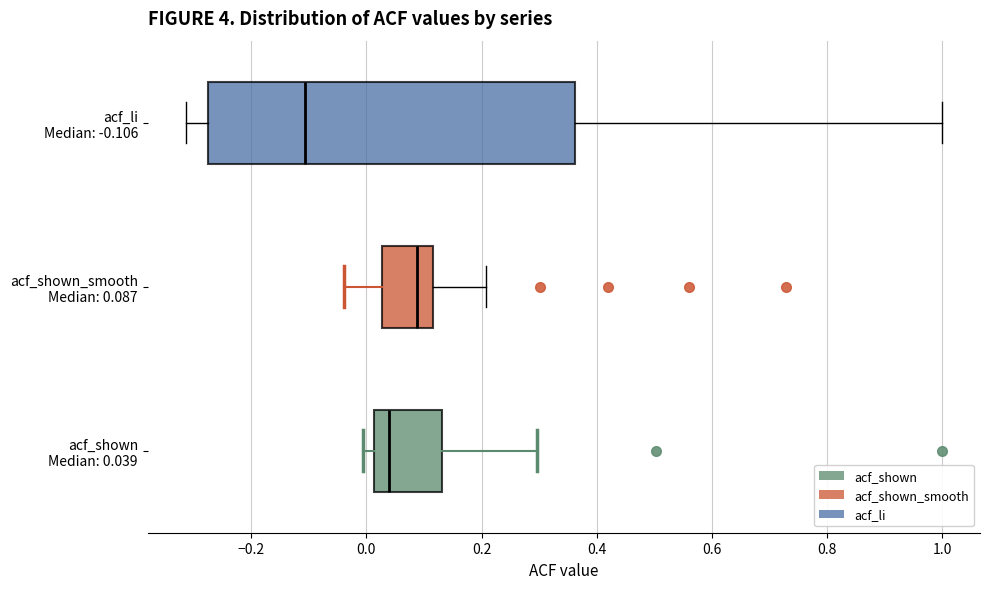

Reading bottom to top, transcribe this box plot: for each box, give where its median line is, the range the box spans, and where its two whiskers end, as read against the x-axis. The values are not printed on the chart, so give them approximately, as read against the axis.

acf_shown Median: 0.039: median 0.04, box 0.02 to 0.14, whiskers 0.00 to 0.30
acf_shown_smooth Median: 0.087: median 0.08, box 0.02 to 0.12, whiskers -0.04 to 0.20
acf_li Median: -0.106: median -0.10, box -0.28 to 0.36, whiskers -0.32 to 1.00